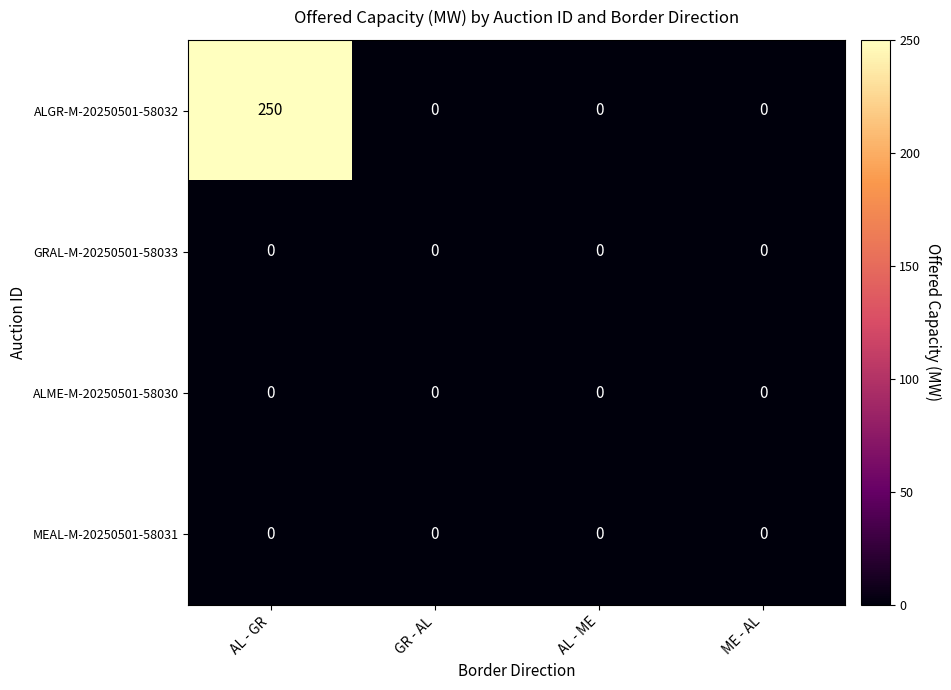

Which series has the widest spread of values?

ALGR-M-20250501-58032